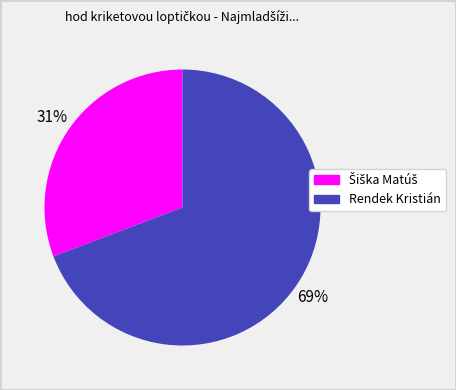

What percentage is the Rendek Kristián slice, to the nearest percent?

69%